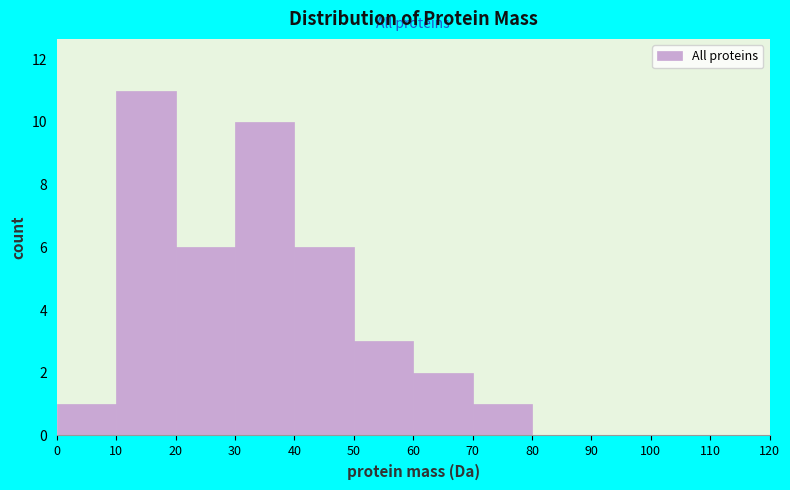

Reading left to right, what are all the values shown in this chart?

0=1	10=11	20=6	30=10	40=6	50=3	60=2	70=1	80=0	90=0	100=0	110=0